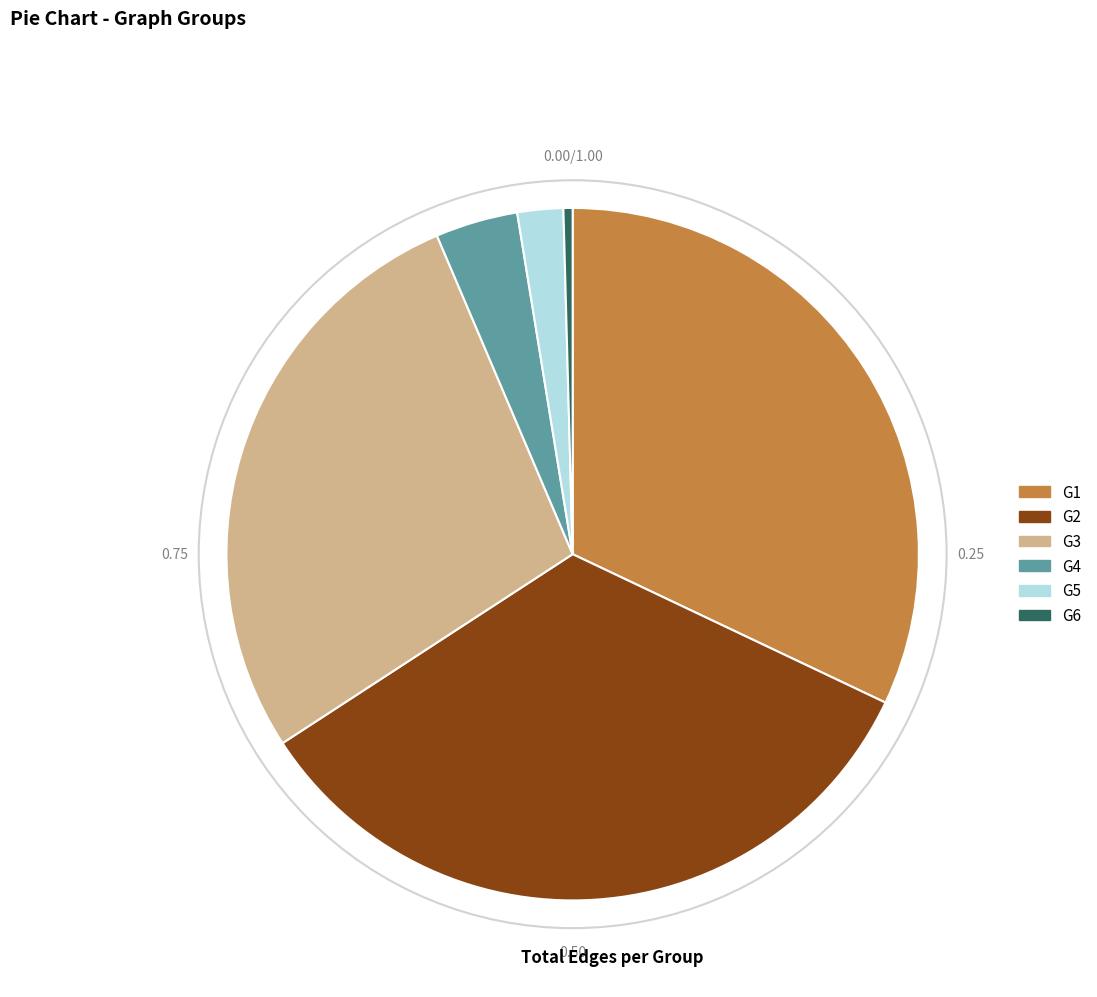

Rank the categories by value from lowest to highest.

G6, G5, G4, G3, G1, G2